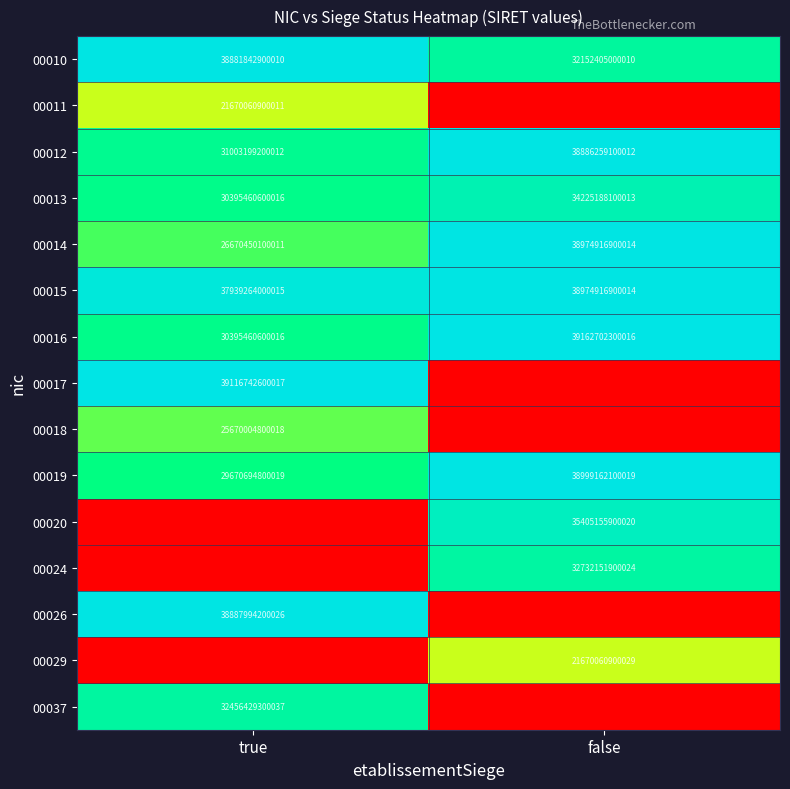

At which label is 00013 closest to 32310324350014?

true